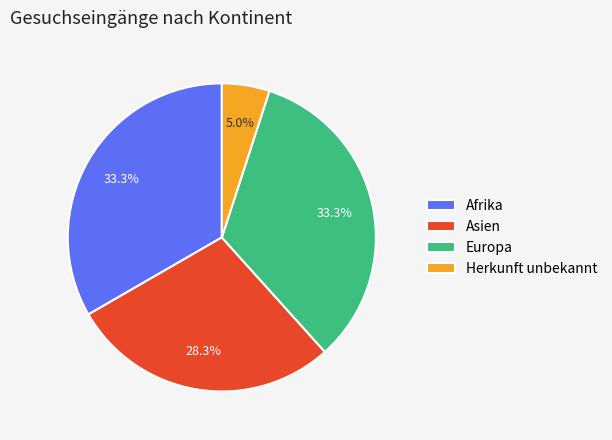

What is the ratio of the value at Europa to the value at Afrika?

1.0